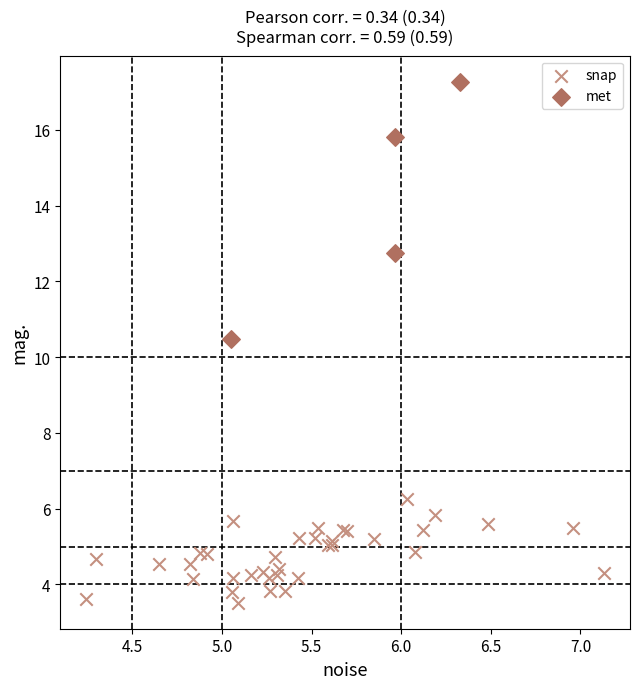

Which series has the widest spread of Y values?

met